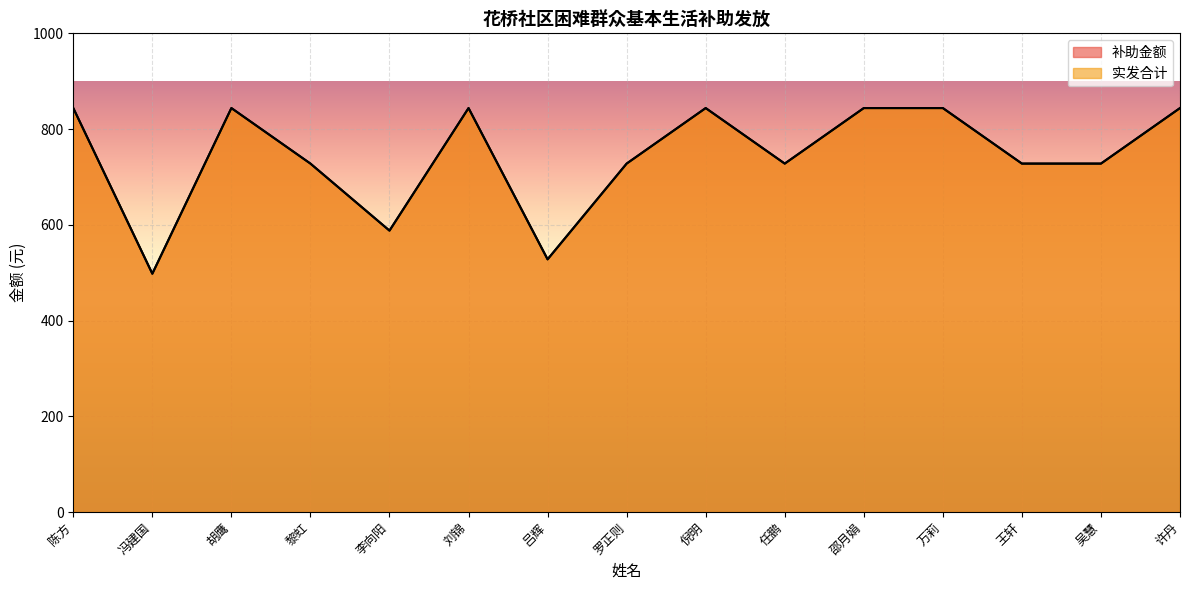

What is the value of the 补助金额 point at the 4th from the left?

727.9